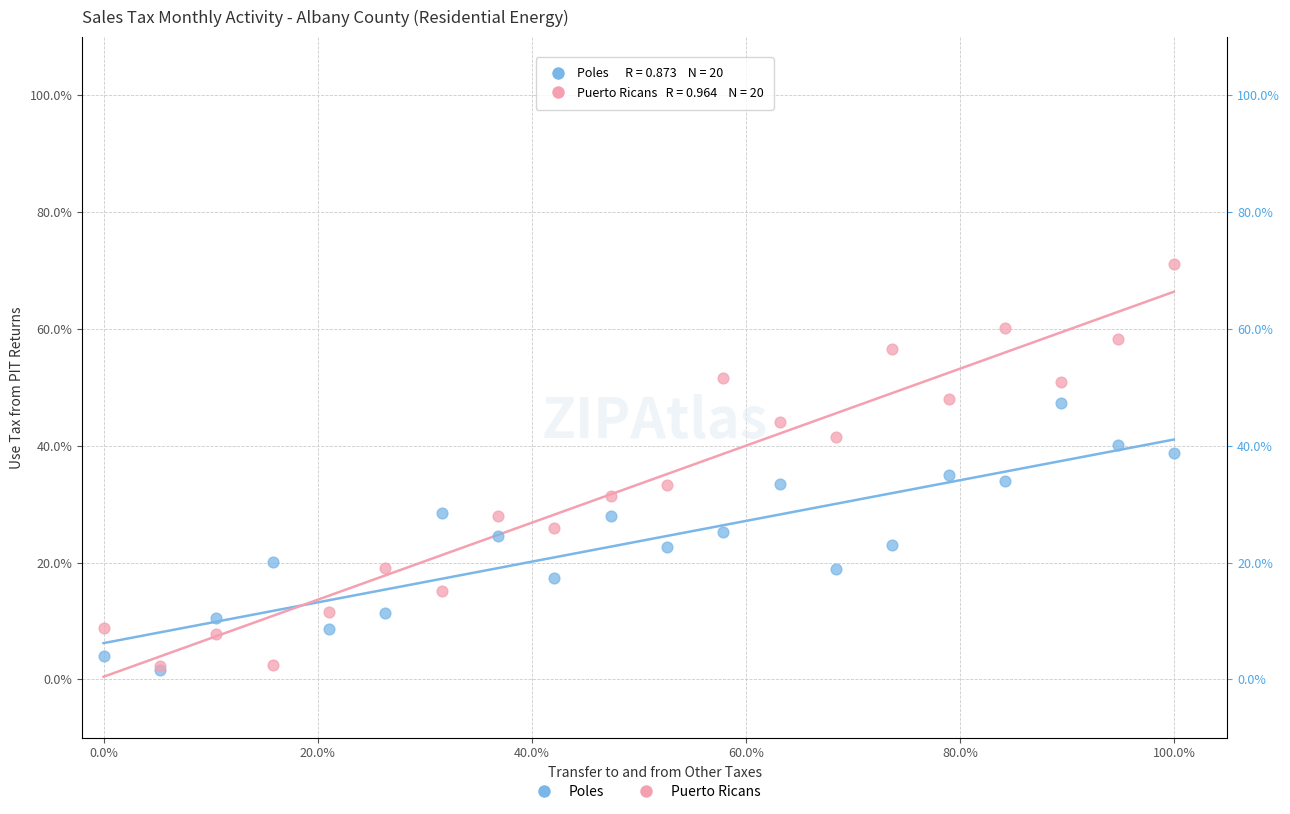

Which series reaches the maximum Y coordinate?

Puerto Ricans